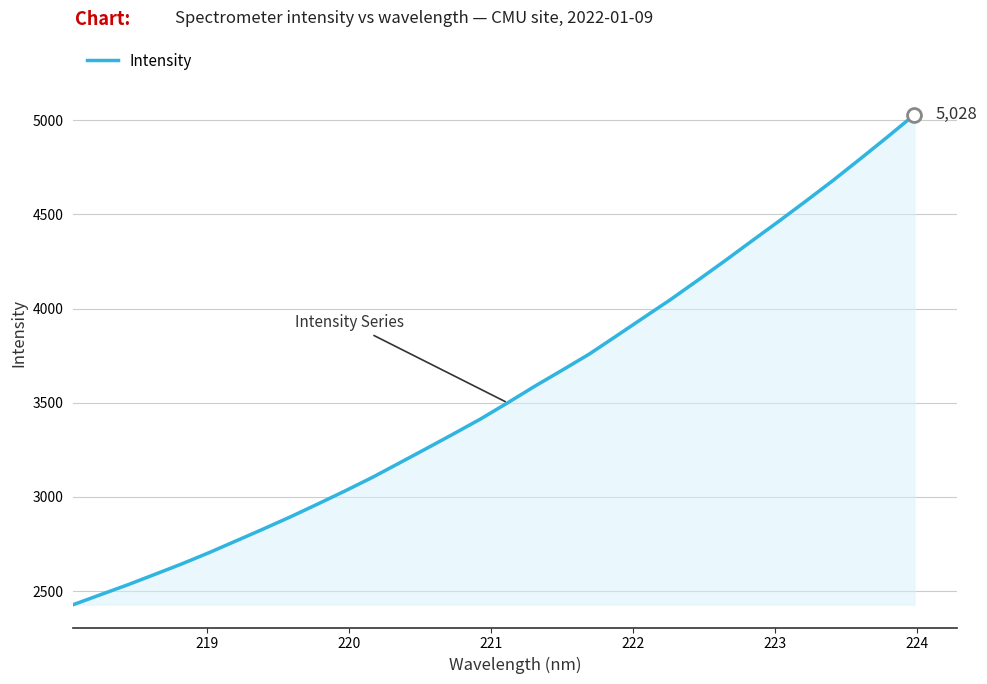

What is the difference between the maximum and minimum values?

2599.9